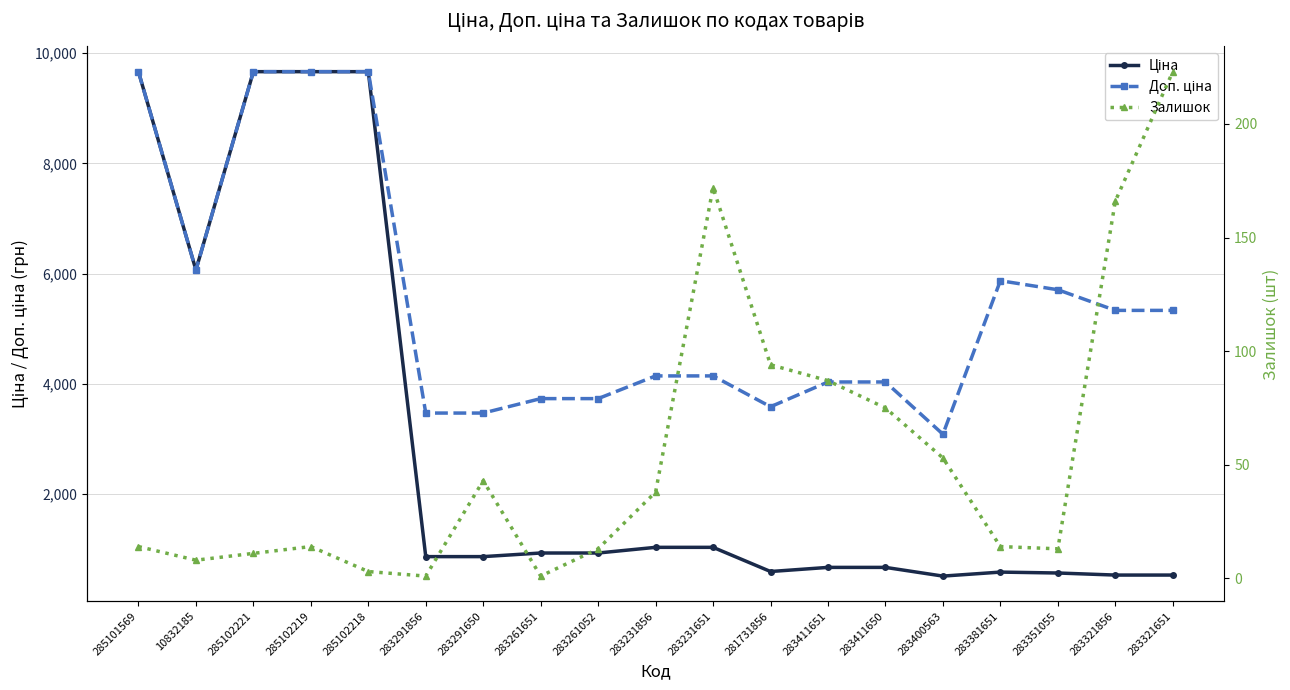

Which series changed the most between 285102218 and 283261651?

Ціна